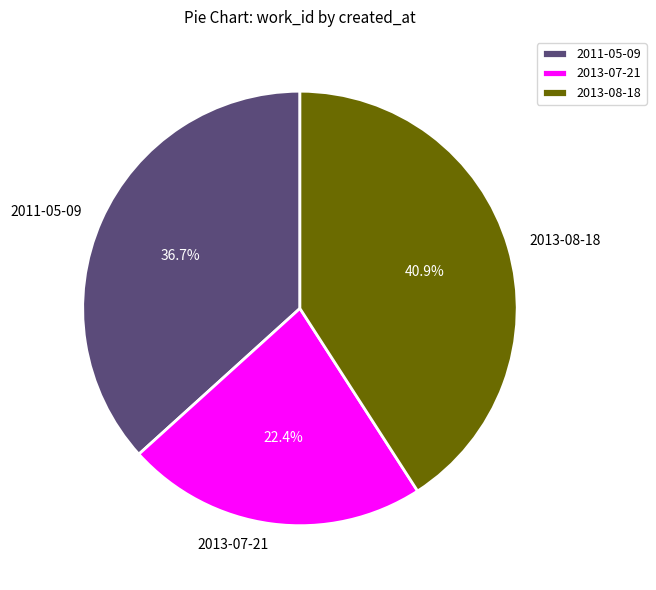

Which category has the biggest portion of the pie?

2013-08-18